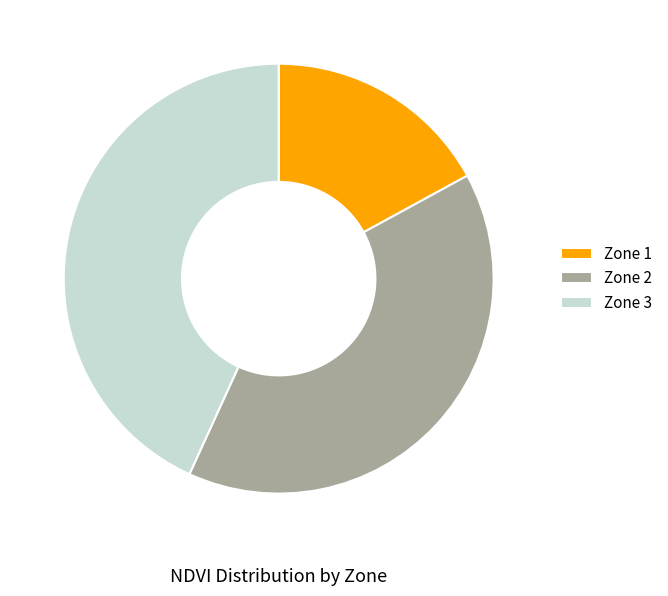

Is it true that Zone 1 is 5% of the pie?

False